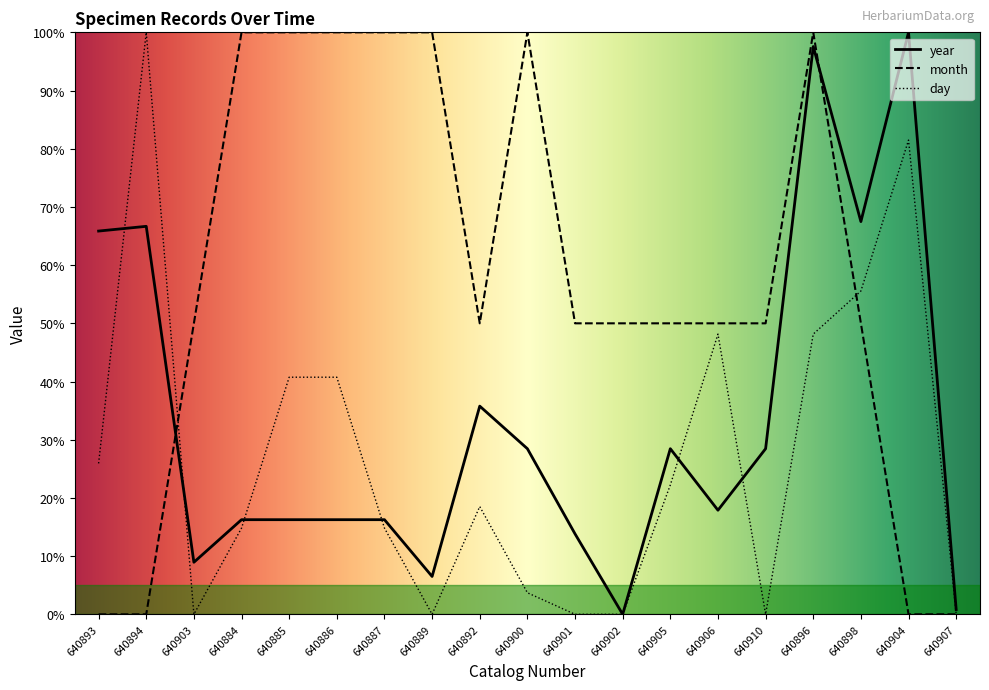

List the series in order of their overall mean, lowest first.

day, year, month